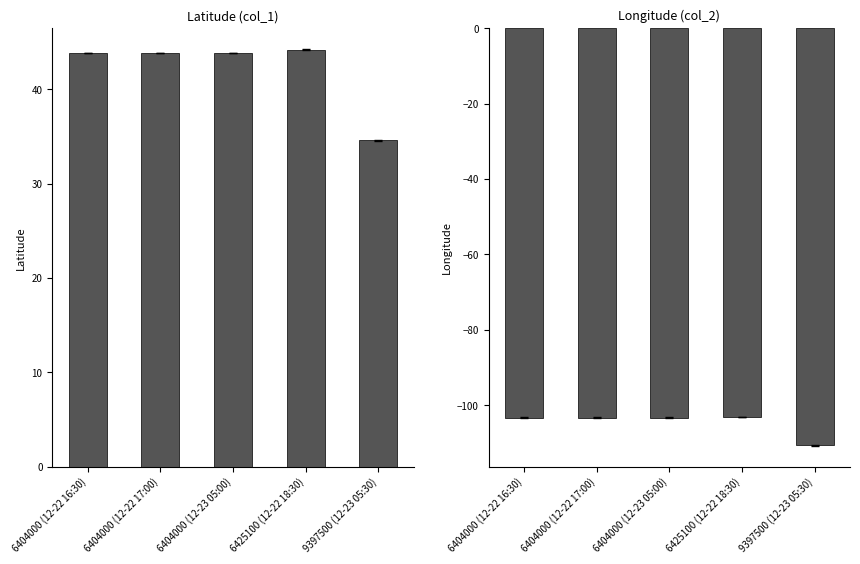

Reading left to right, extract all data points from this chart.

col_1 (Latitude): 43.9	43.9	43.9	44.2	34.6
col_2 (Longitude): -103.3	-103.3	-103.3	-103.2	-110.7